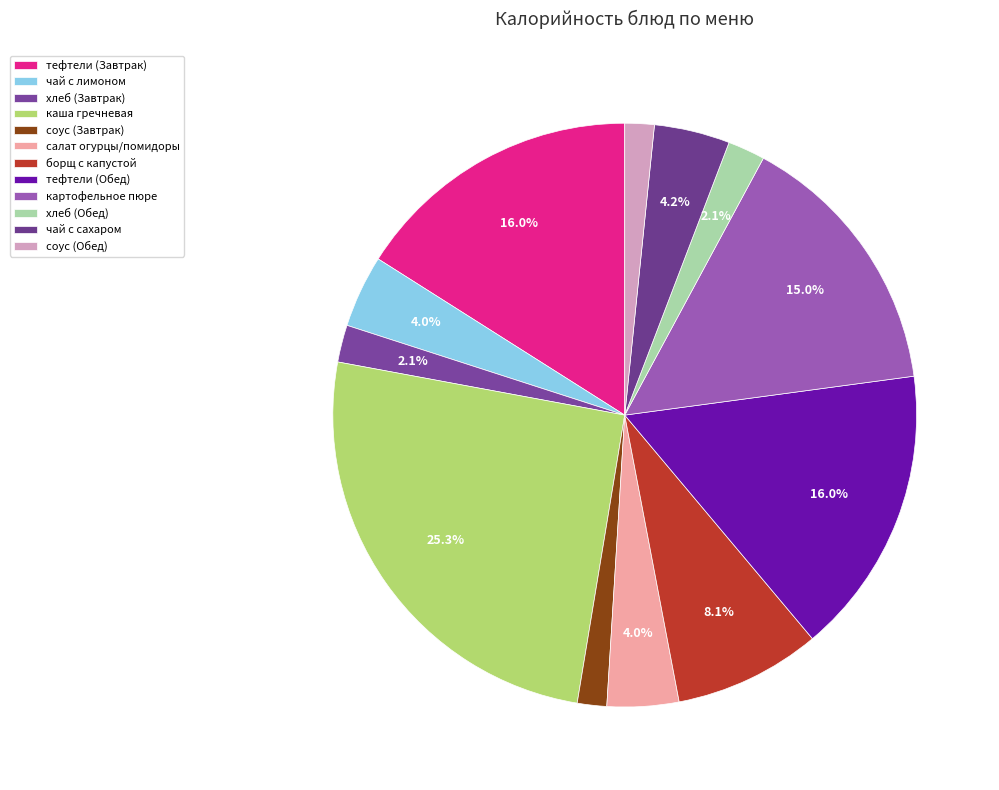

How many slices are in this pie chart?

12